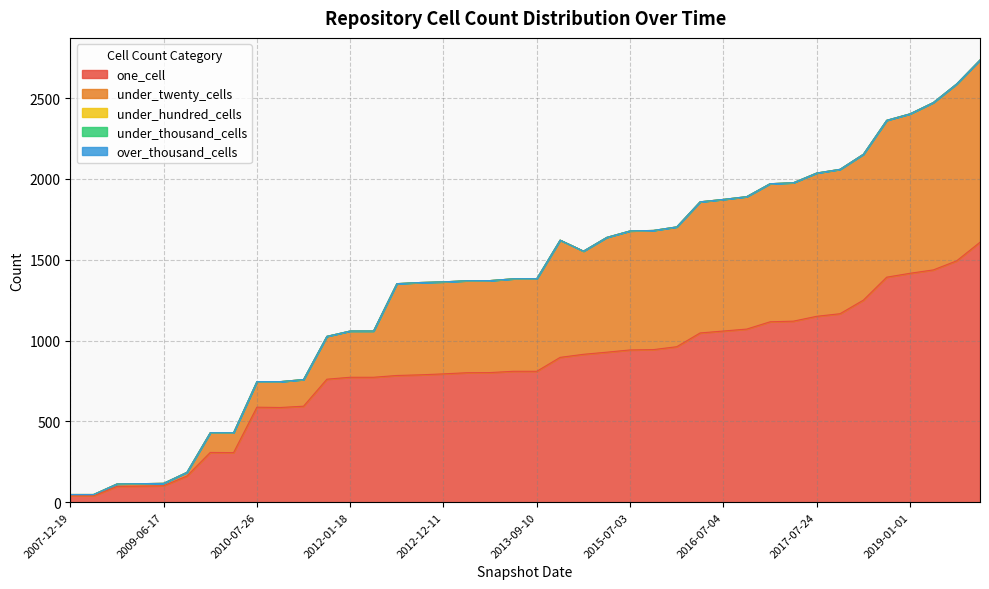

True or false: under_thousand_cells and under_twenty_cells intersect in this chart.

False